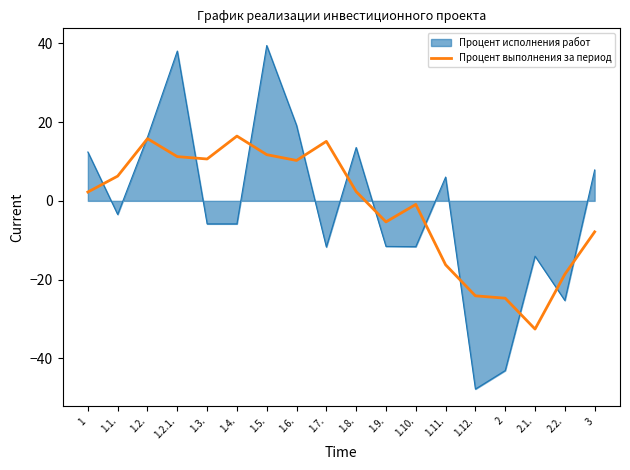

Which label corresponds to the smallest value in the chart?

1.12.